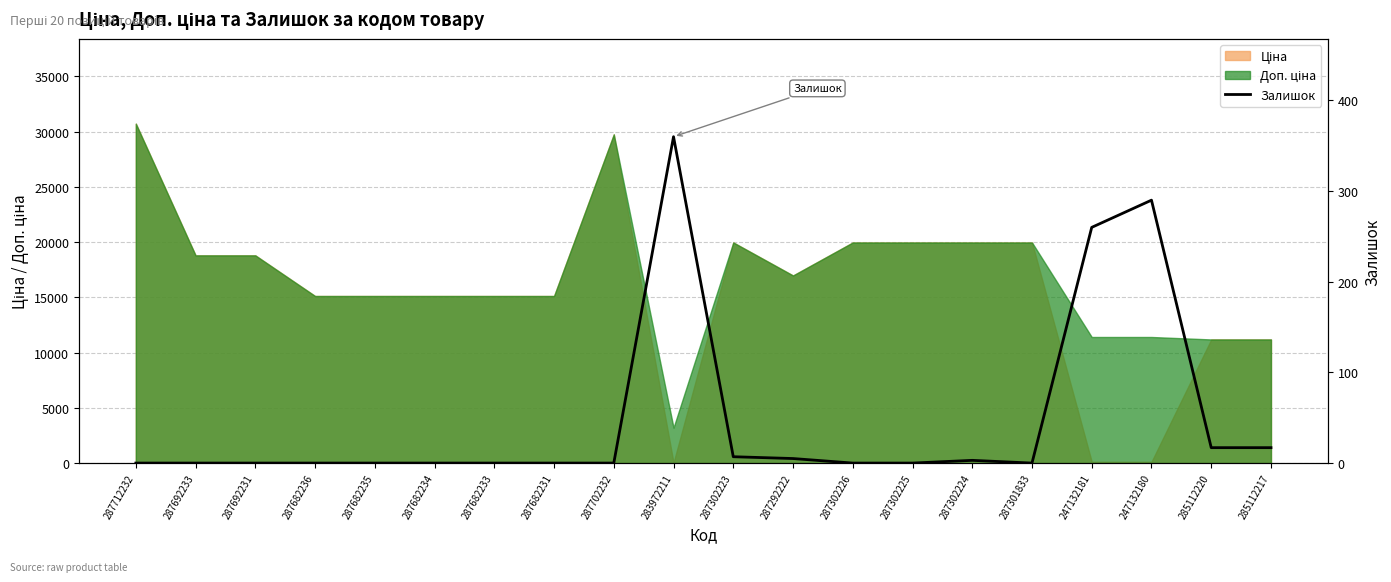

The value at 287301833 is -192. True or false?

False